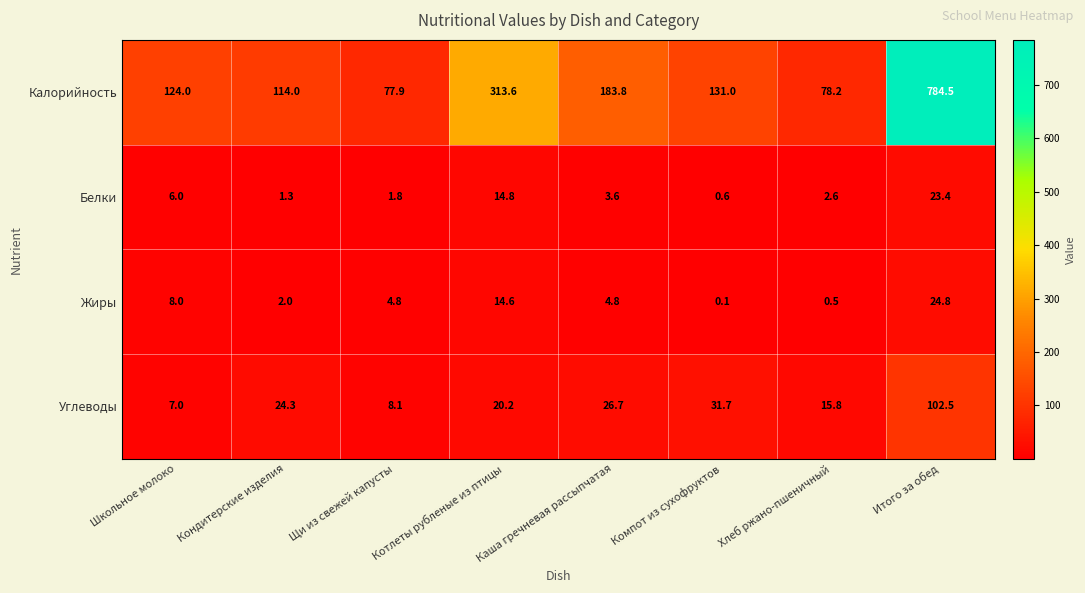

Which label corresponds to the largest value in the chart?

Итого за обед